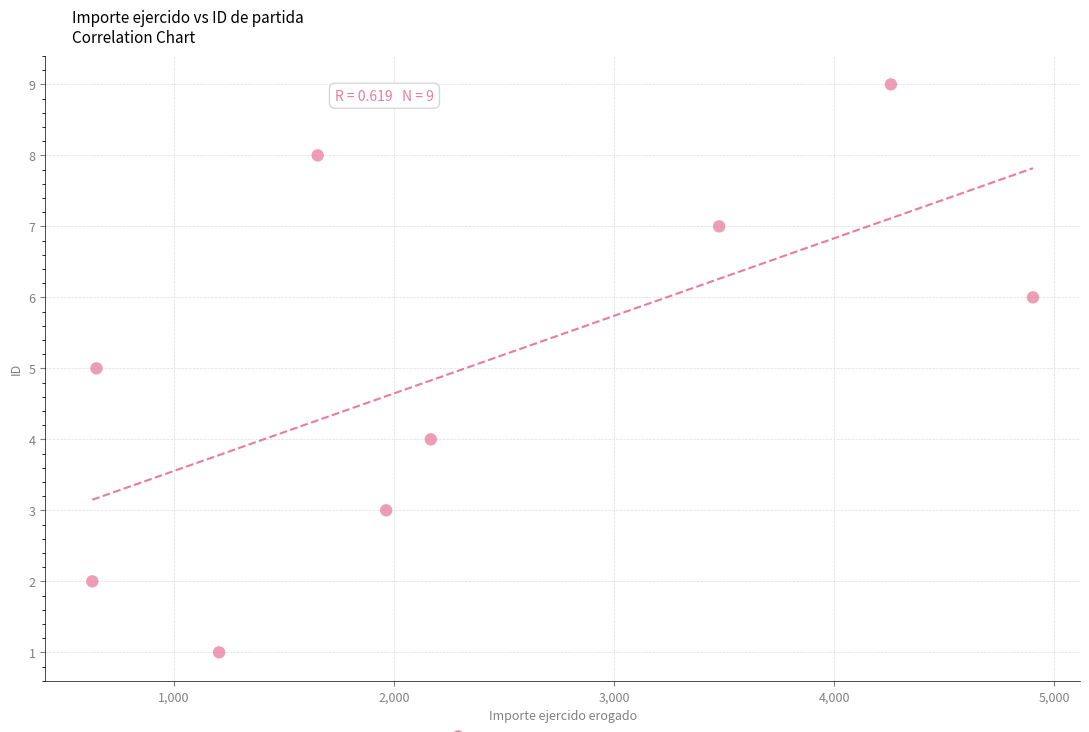

What is the average Y value?

5